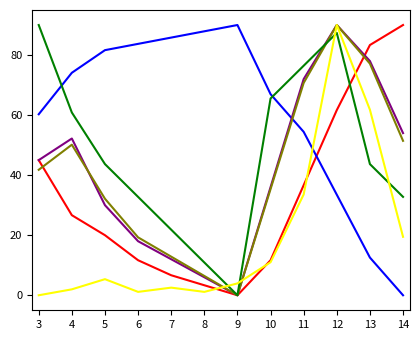

At which category is the sum across all series the highest?

12